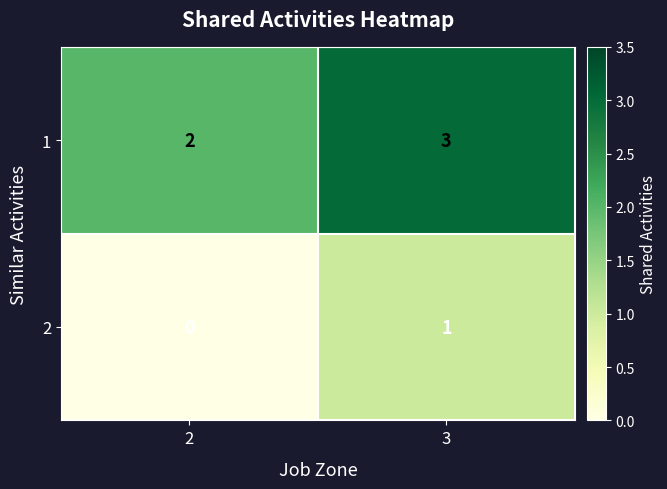

The value of 2 at 3 is 1. True or false?

True